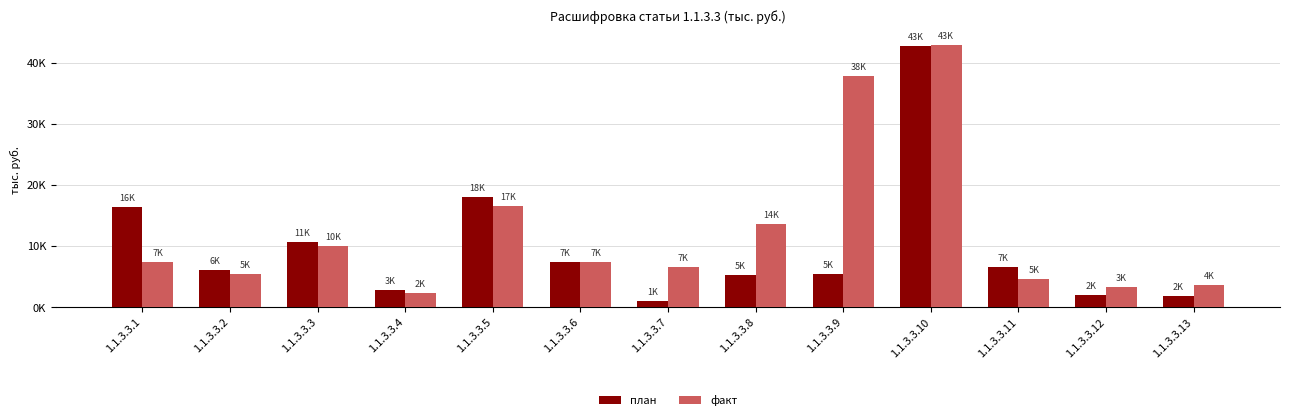

Does the chart contain stacked bars?

No